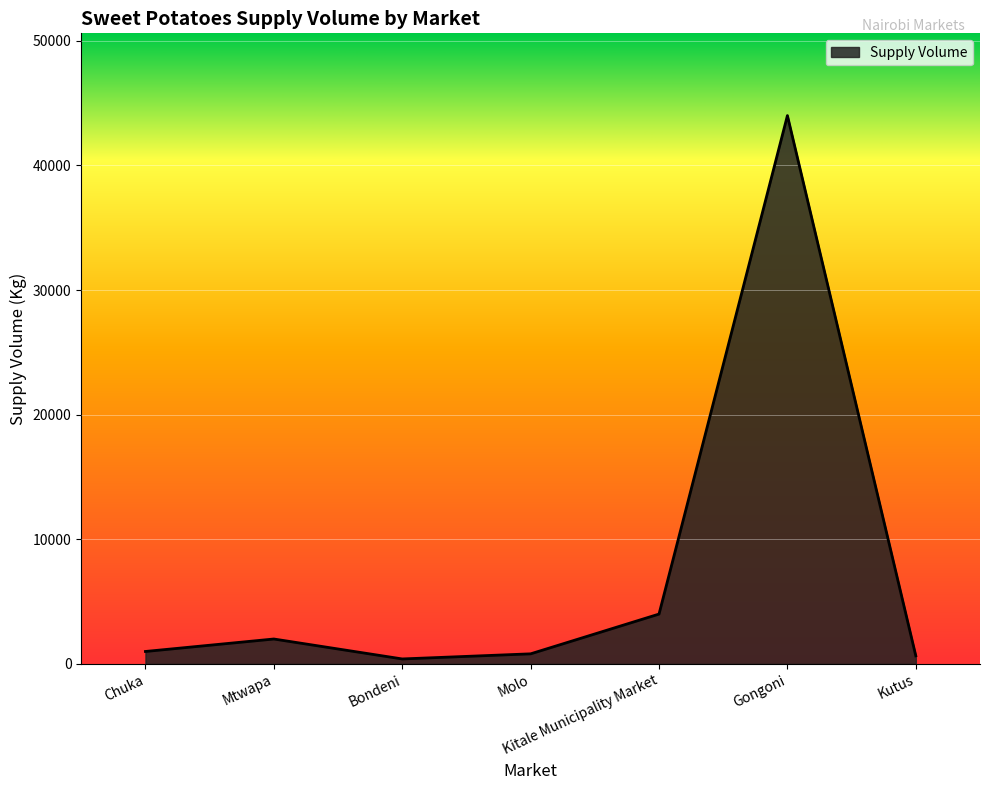

The value at Gongoni is 74367. True or false?

False